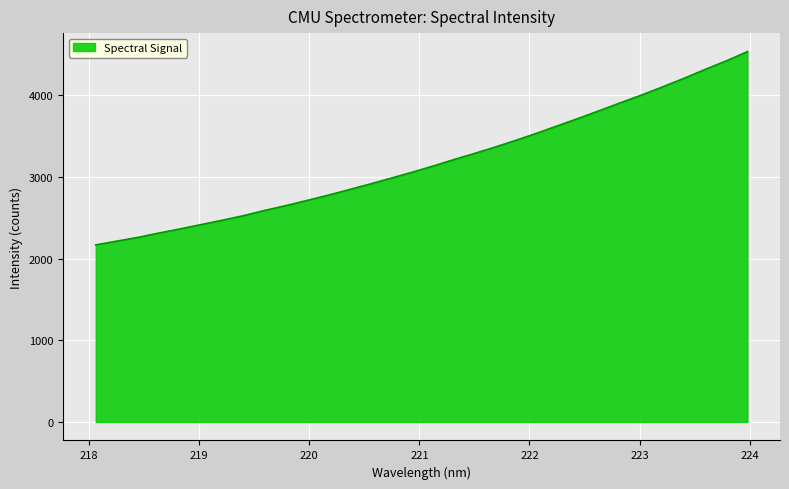

What is the difference between the maximum and minimum values?

2367.1